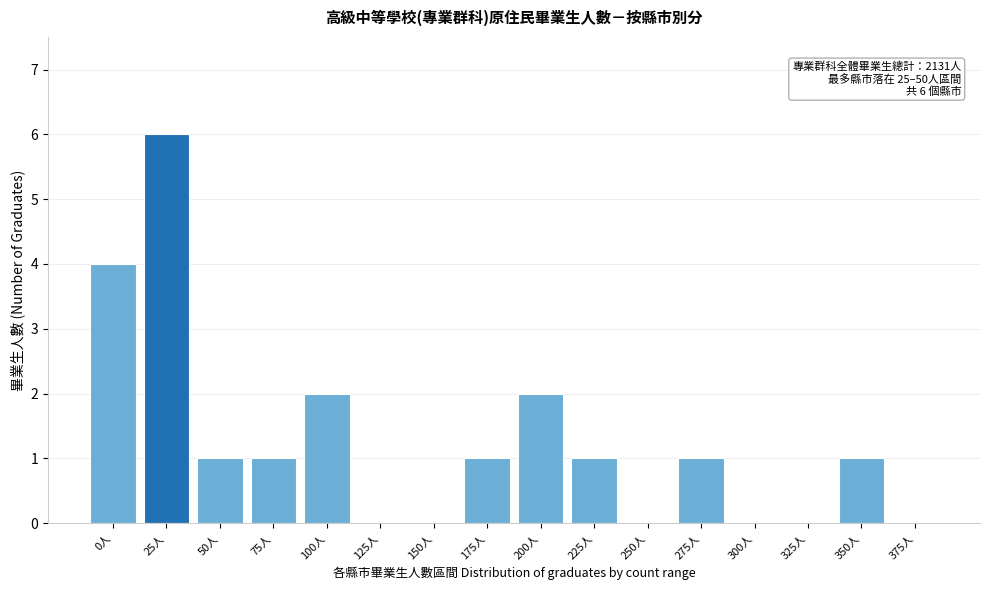

Reading left to right, what are all the values shown in this chart?

0人=4	25人=6	50人=1	75人=1	100人=2	125人=0	150人=0	175人=1	200人=2	225人=1	250人=0	275人=1	300人=0	325人=0	350人=1	375人=0